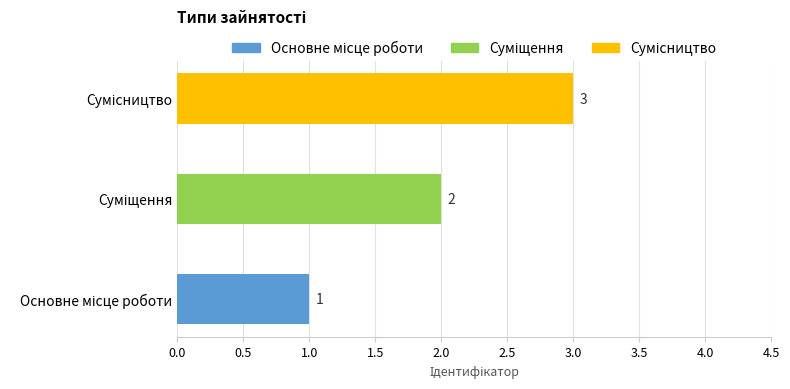

What is the sum of all values?

6